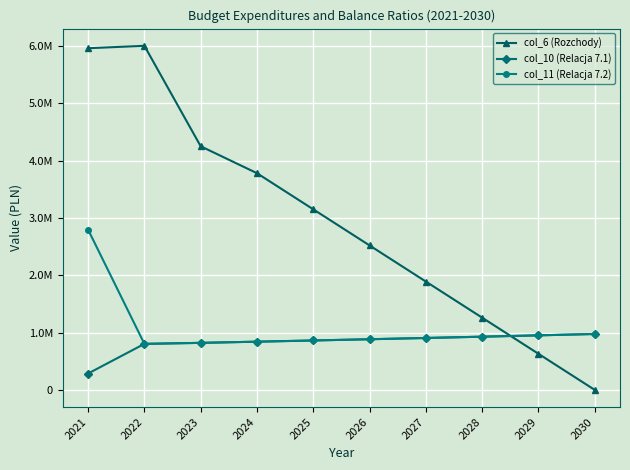

True or false: col_11 (Relacja 7.2) has more than 1 points higher than both neighbors.

False